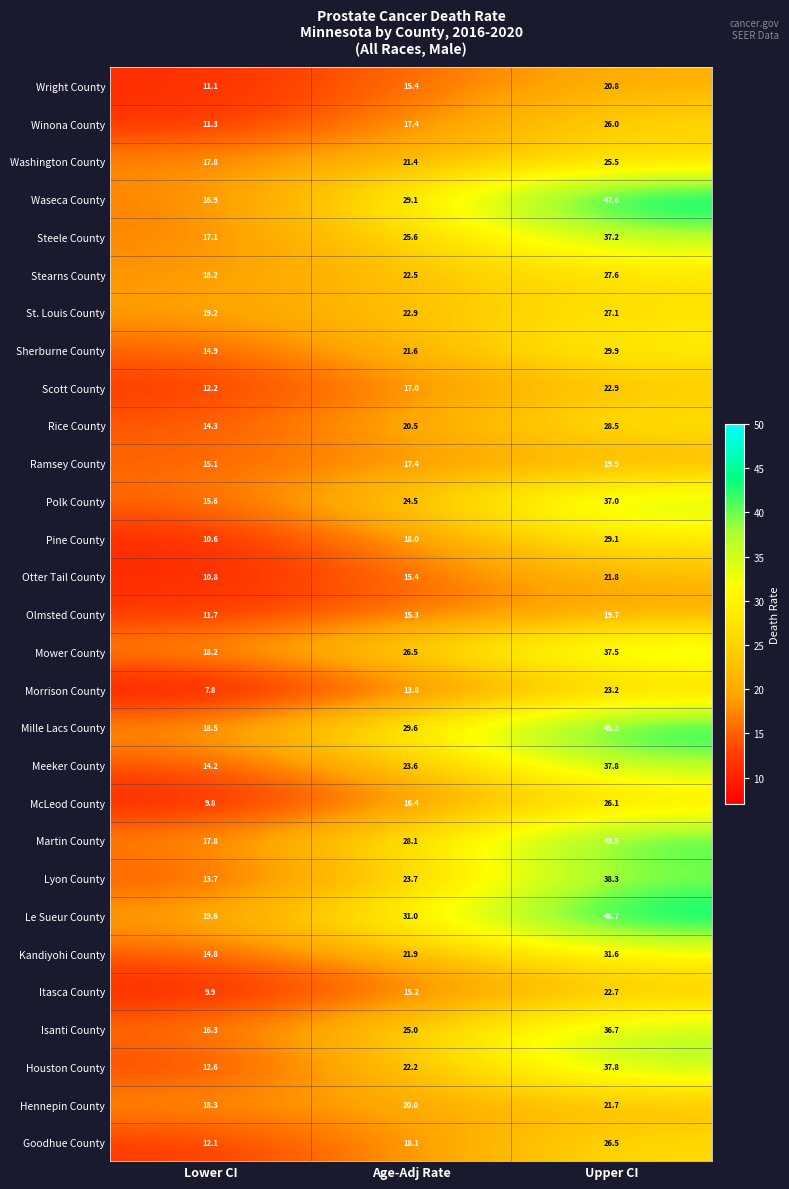

At which category does the chart reach its minimum across all series?

Lower CI